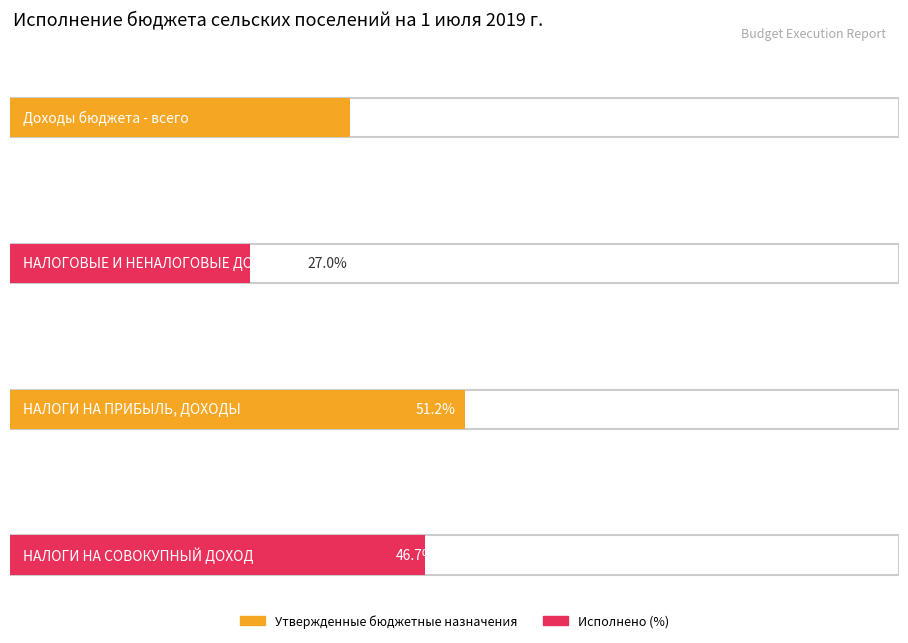

What is the difference between the Утвержденные бюджетные назначения values at НАЛОГОВЫЕ И НЕНАЛОГОВЫЕ ДОХОДЫ and Доходы бюджета - всего?

17295422.0